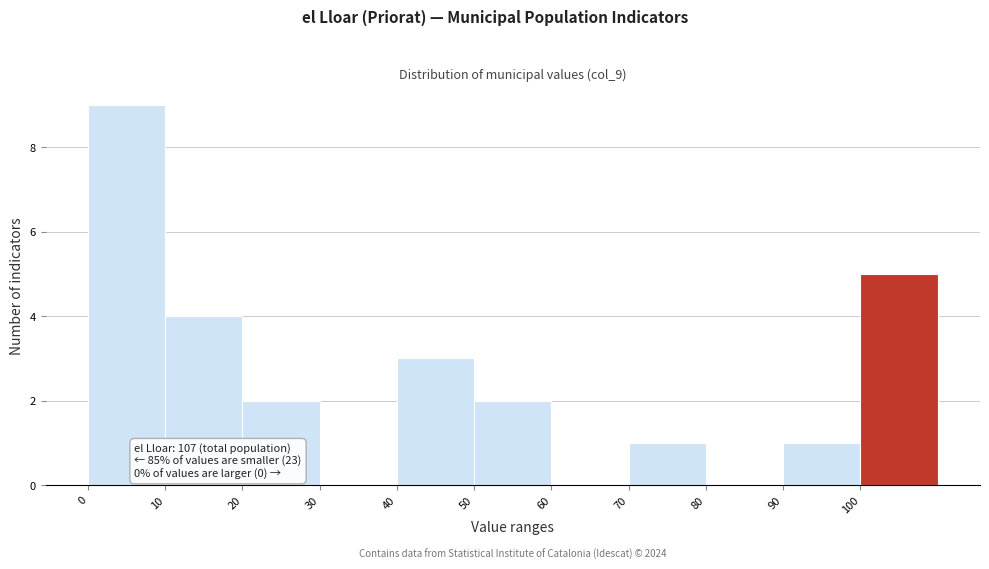

Which range on the x-axis has the tallest bar?

0 to 10